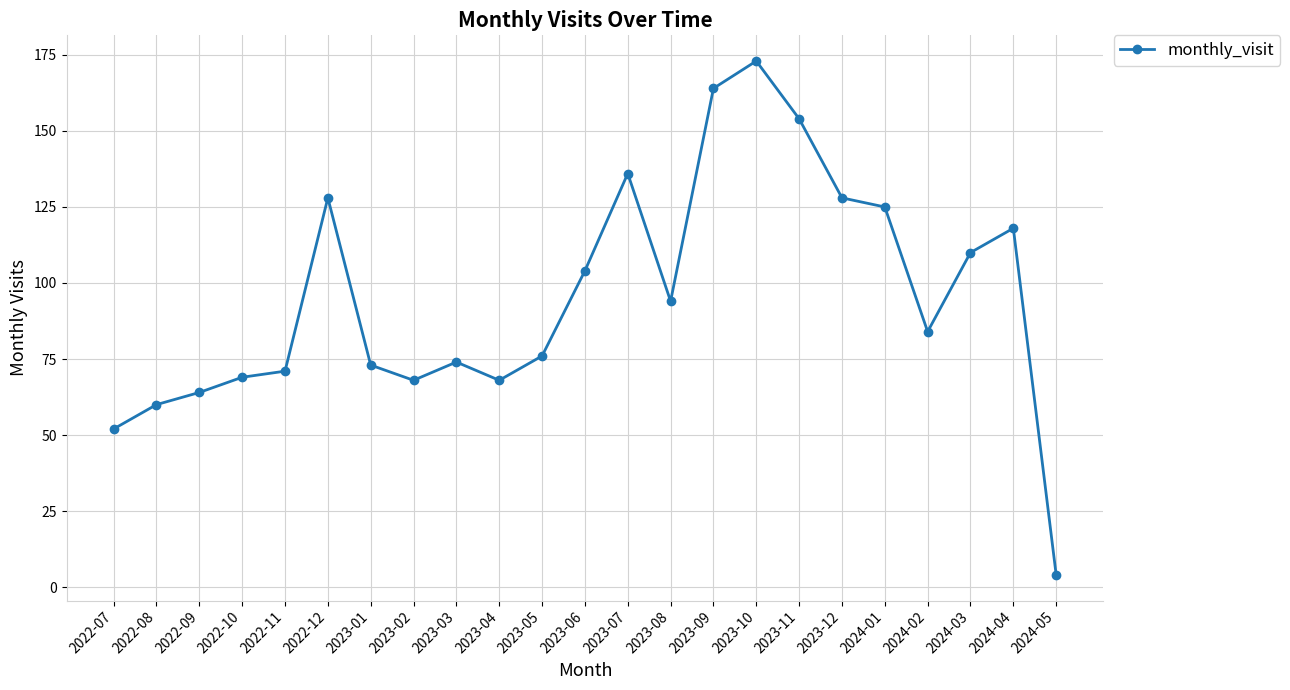

Which has a higher value, 2023-02 or 2023-07?

2023-07